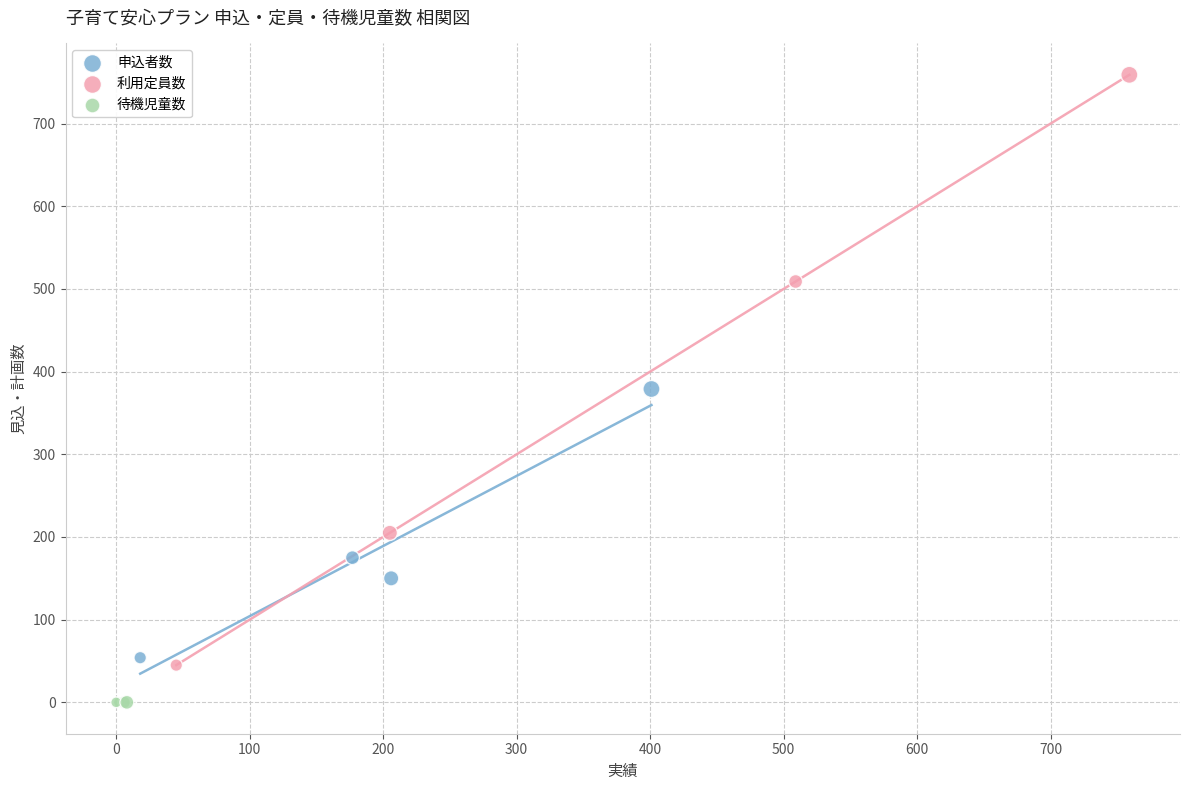

Which series reaches the minimum Y coordinate?

待機児童数